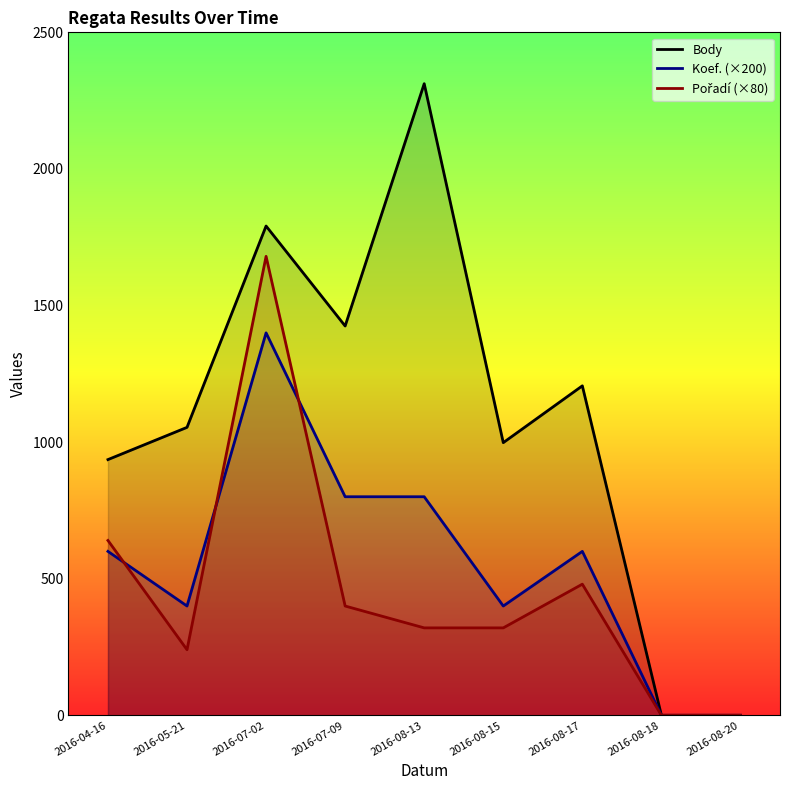

What is the label of the 1st point from the right?

2016-08-20